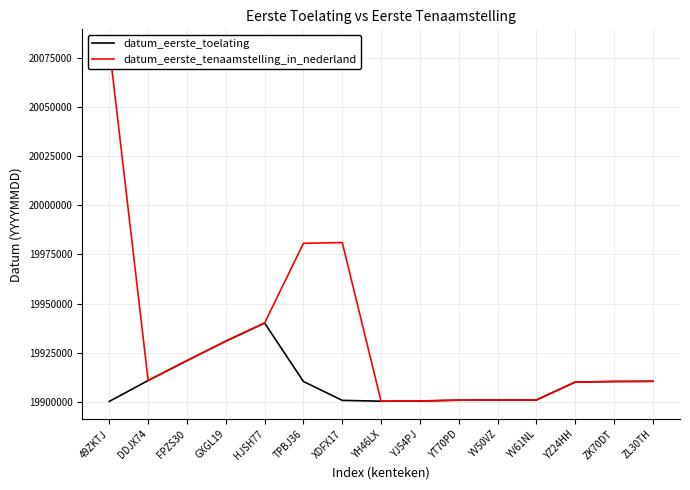

Which series has the largest total across all categories?

datum_eerste_tenaamstelling_in_nederland